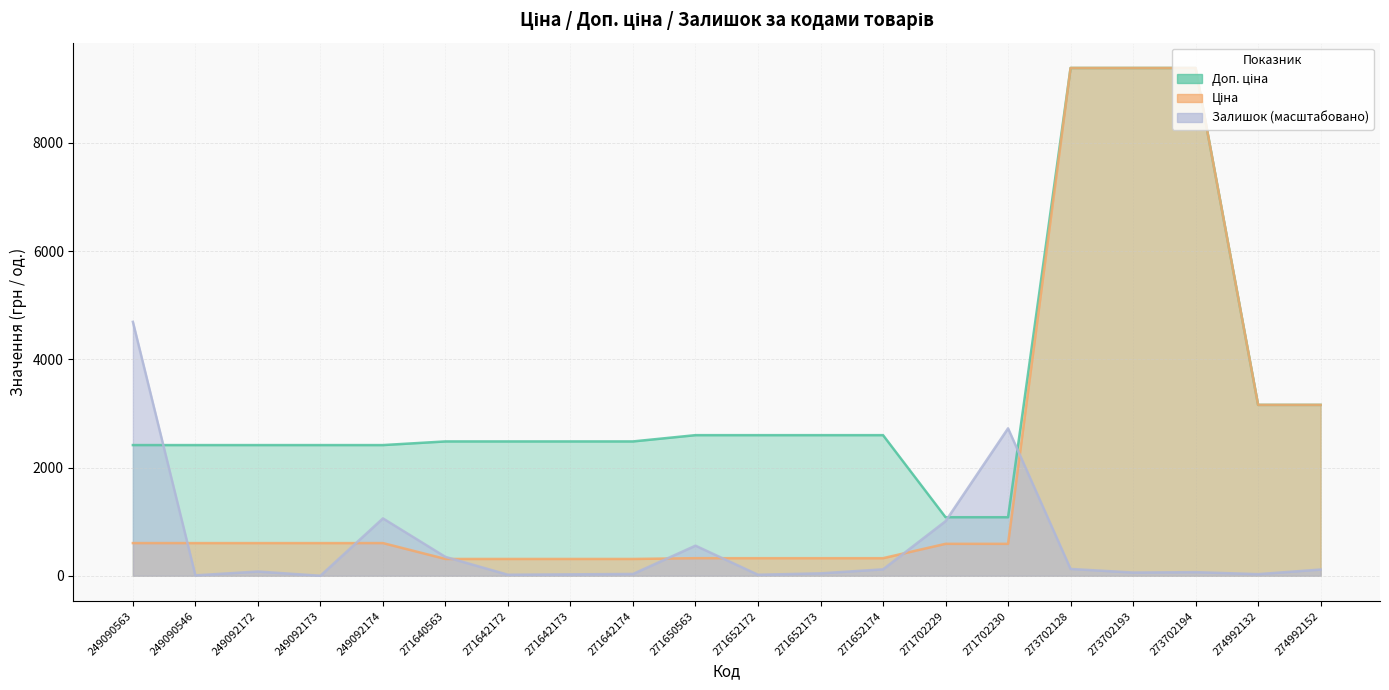

Which has a higher value, 271640563 or 271642174?

271640563